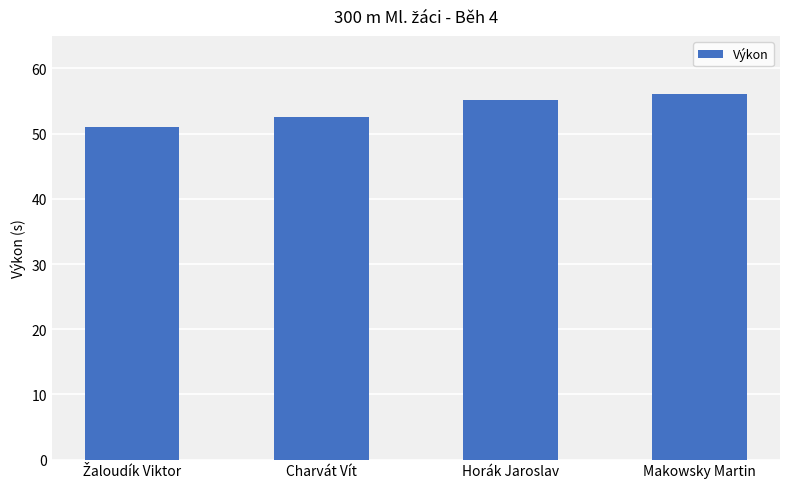

How many data points are above 55?

2